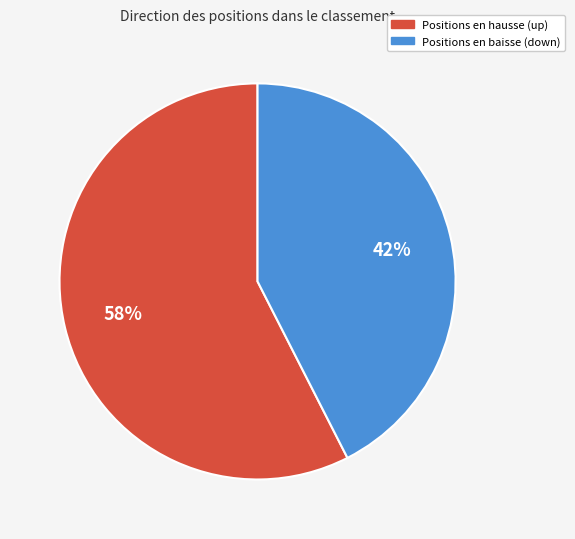

To the nearest percent, what is the average slice percentage?

50%